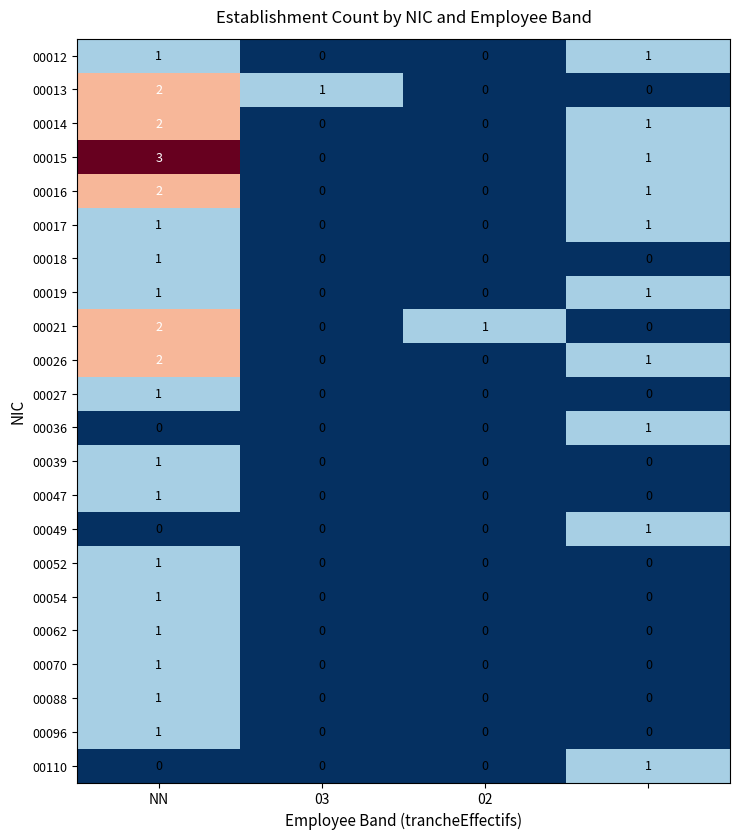

Which series has the largest total across all categories?

00015